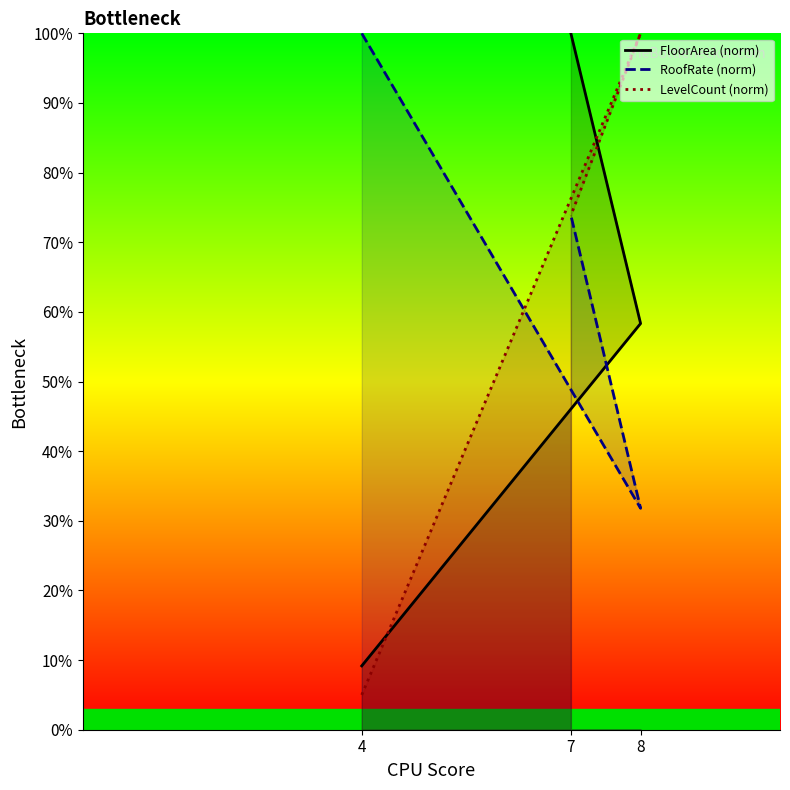

List the series in order of their overall mean, lowest first.

FloorArea (norm), LevelCount (norm), RoofRate (norm)